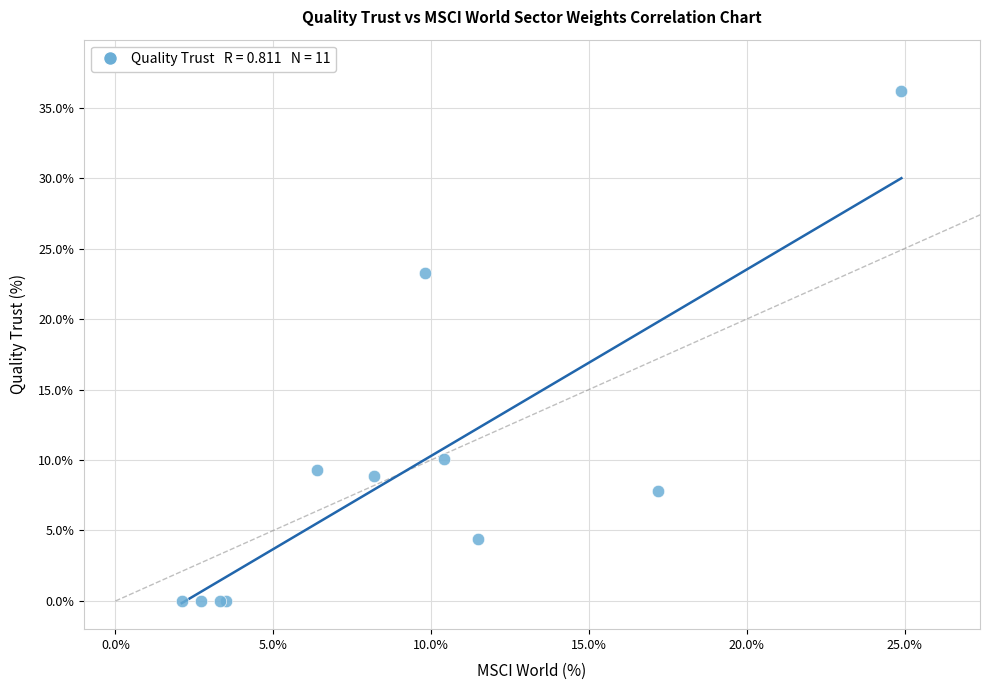

What Y value in the scatter plot is closest to 18?

23.3